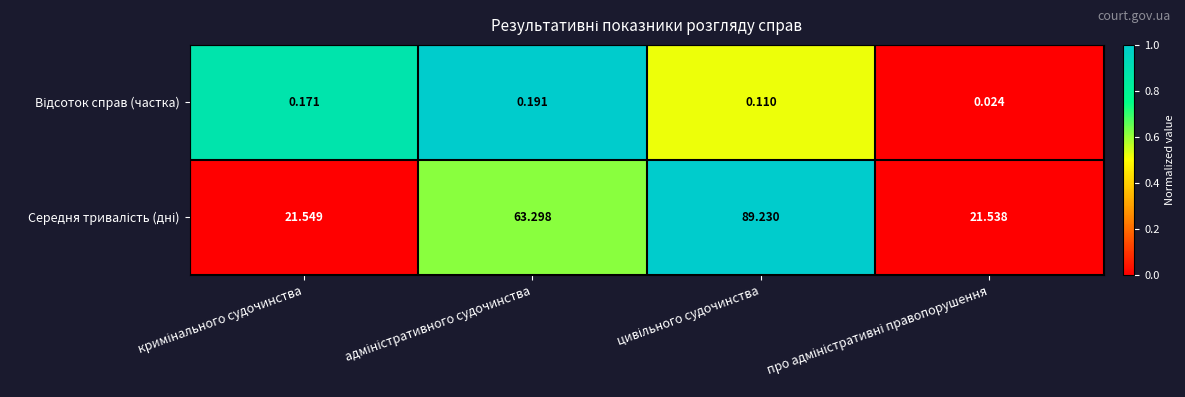

Which label corresponds to the smallest value in the chart?

про адміністративні правопорушення